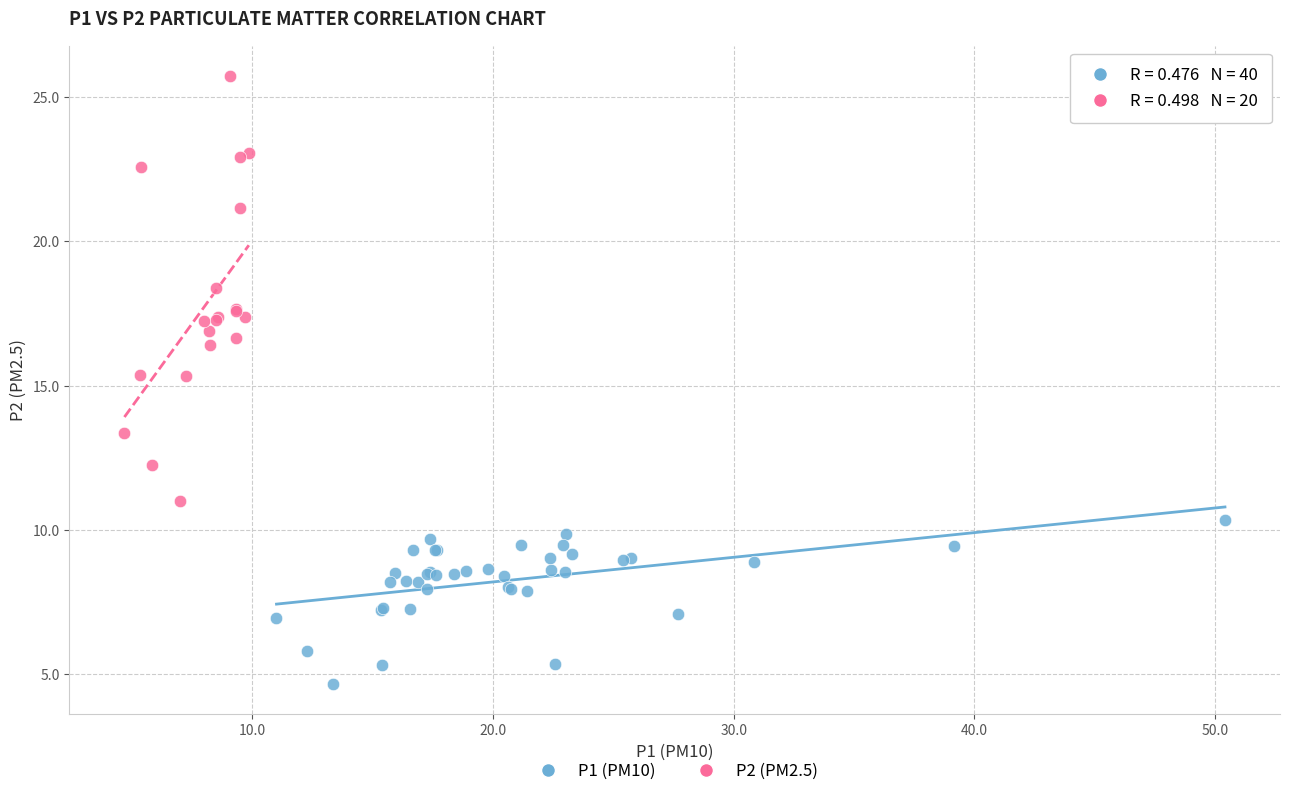

Which series has the widest spread of Y values?

P2 (PM2.5)